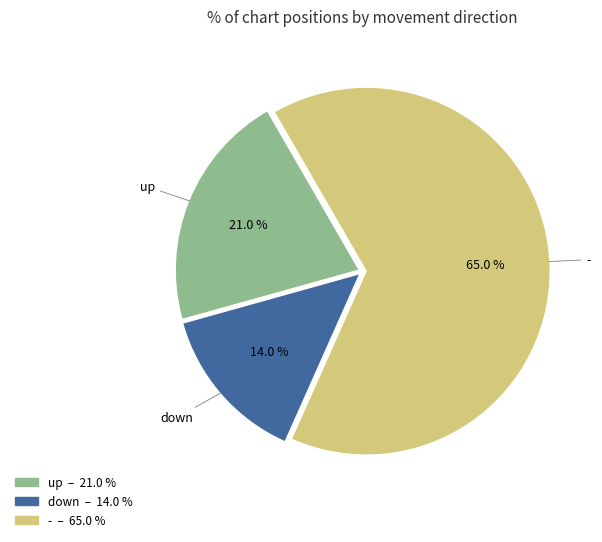

True or false: - accounts for 65% of the total.

True